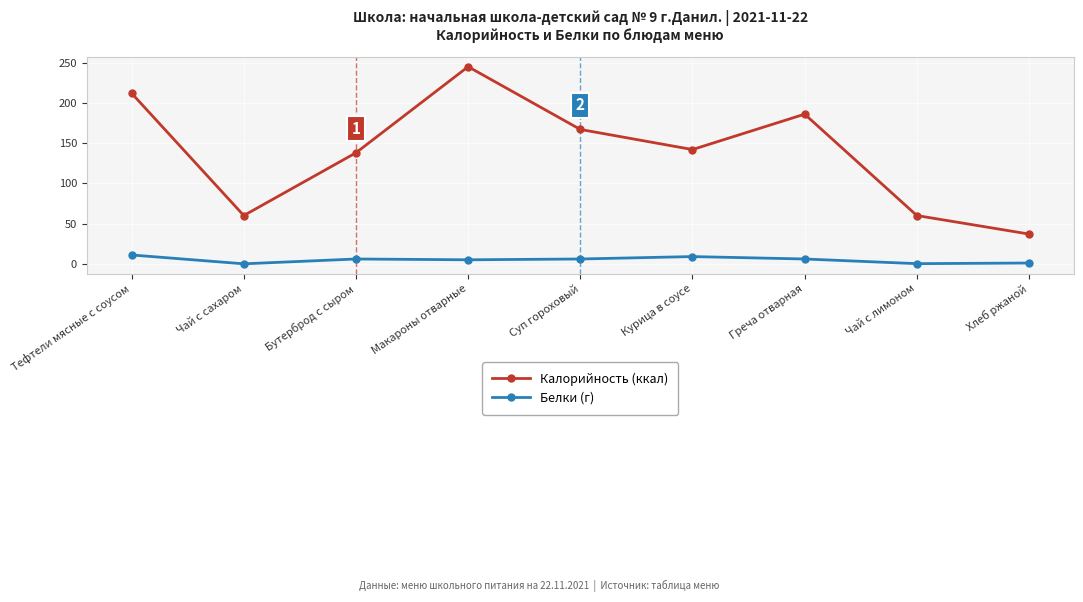

List the series in order of their overall mean, highest first.

Калорийность (ккал), Белки (г)